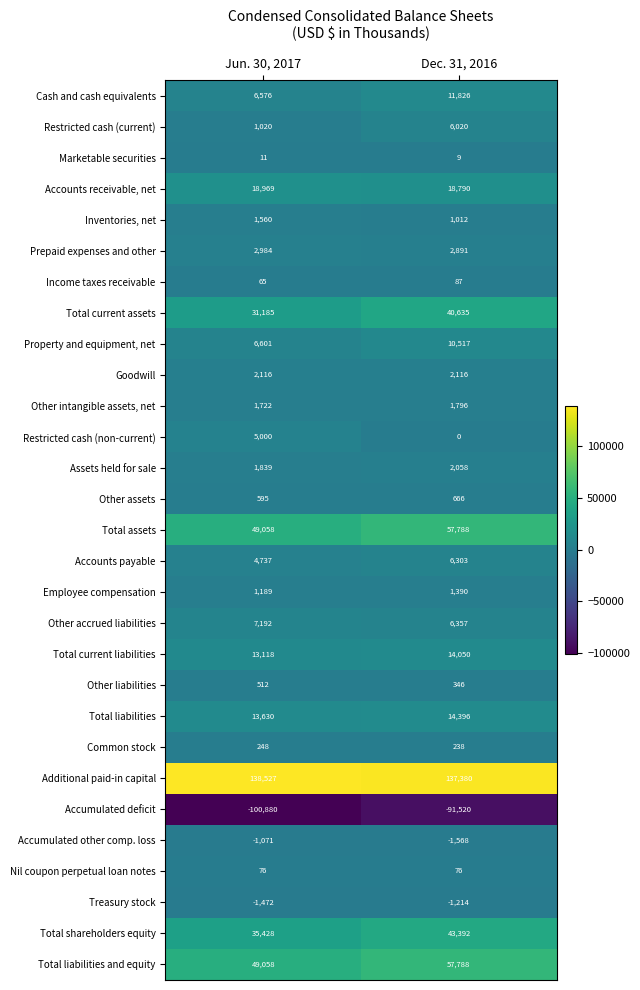

Which series has the widest spread of values?

Total current assets